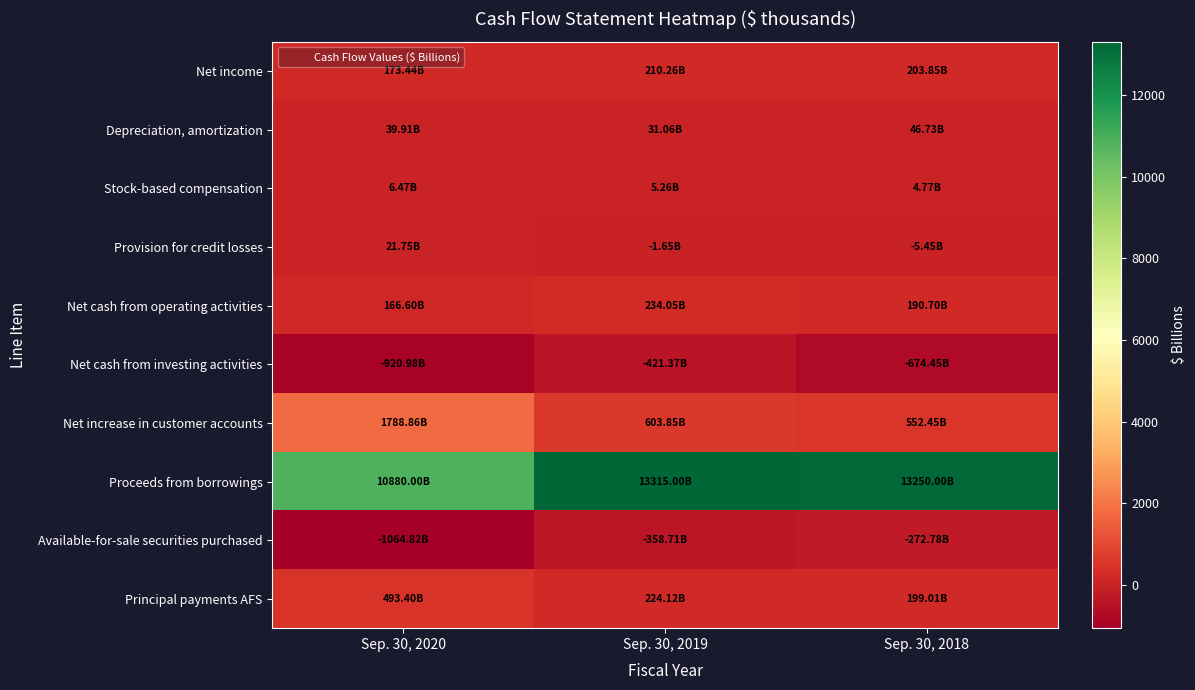

Reading left to right, extract all data points from this chart.

Net income: Sep. 30, 2020=173.4	Sep. 30, 2019=210.3	Sep. 30, 2018=203.8
Depreciation, amortization: Sep. 30, 2020=39.9	Sep. 30, 2019=31.1	Sep. 30, 2018=46.7
Stock-based compensation: Sep. 30, 2020=6.5	Sep. 30, 2019=5.3	Sep. 30, 2018=4.8
Provision for credit losses: Sep. 30, 2020=21.8	Sep. 30, 2019=-1.6	Sep. 30, 2018=-5.5
Net cash from operating activities: Sep. 30, 2020=166.6	Sep. 30, 2019=234.1	Sep. 30, 2018=190.7
Net cash from investing activities: Sep. 30, 2020=-921.0	Sep. 30, 2019=-421.4	Sep. 30, 2018=-674.4
Net increase in customer accounts: Sep. 30, 2020=1788.9	Sep. 30, 2019=603.8	Sep. 30, 2018=552.4
Proceeds from borrowings: Sep. 30, 2020=10880.0	Sep. 30, 2019=13315.0	Sep. 30, 2018=13250.0
Available-for-sale securities purchased: Sep. 30, 2020=-1064.8	Sep. 30, 2019=-358.7	Sep. 30, 2018=-272.8
Principal payments AFS: Sep. 30, 2020=493.4	Sep. 30, 2019=224.1	Sep. 30, 2018=199.0